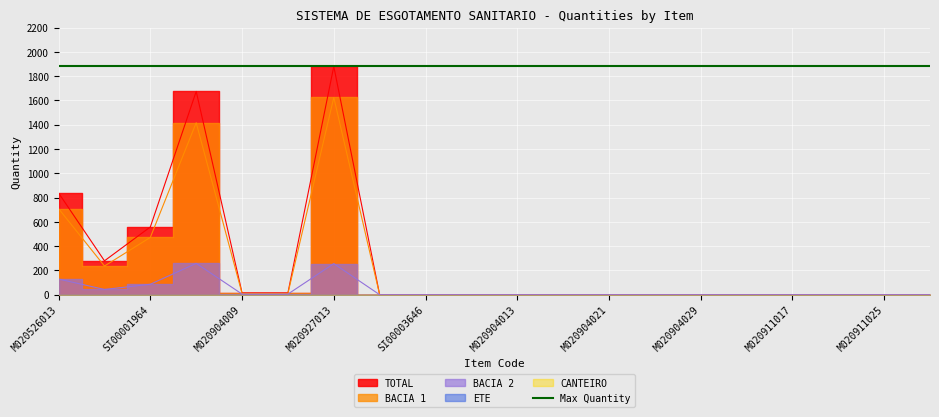

List the labels in order of BACIA 1 value, smallest first.

SI00003645, SI00003646, SI00003647, M020904013, M020904017, M020904021, M020904025, M020904029, M020911013, M020911017, M020911021, M020911025, M020911029, M020904009, M020911009, M020919013, SI00001964, M020526013, SI00009836, M020927013